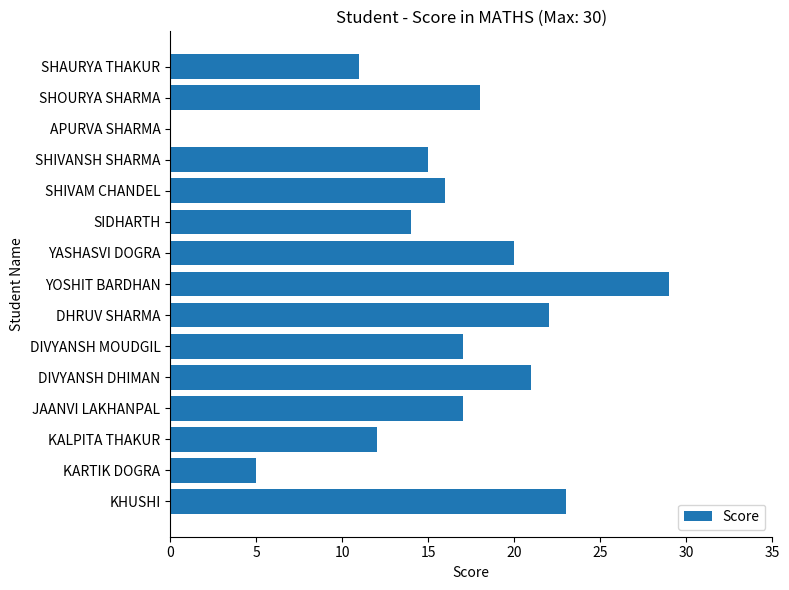

Where is the data nearest to the value 14?

SIDHARTH